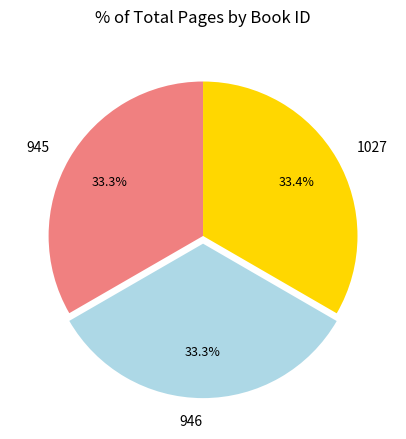

Is 1027 the majority of the pie?

No